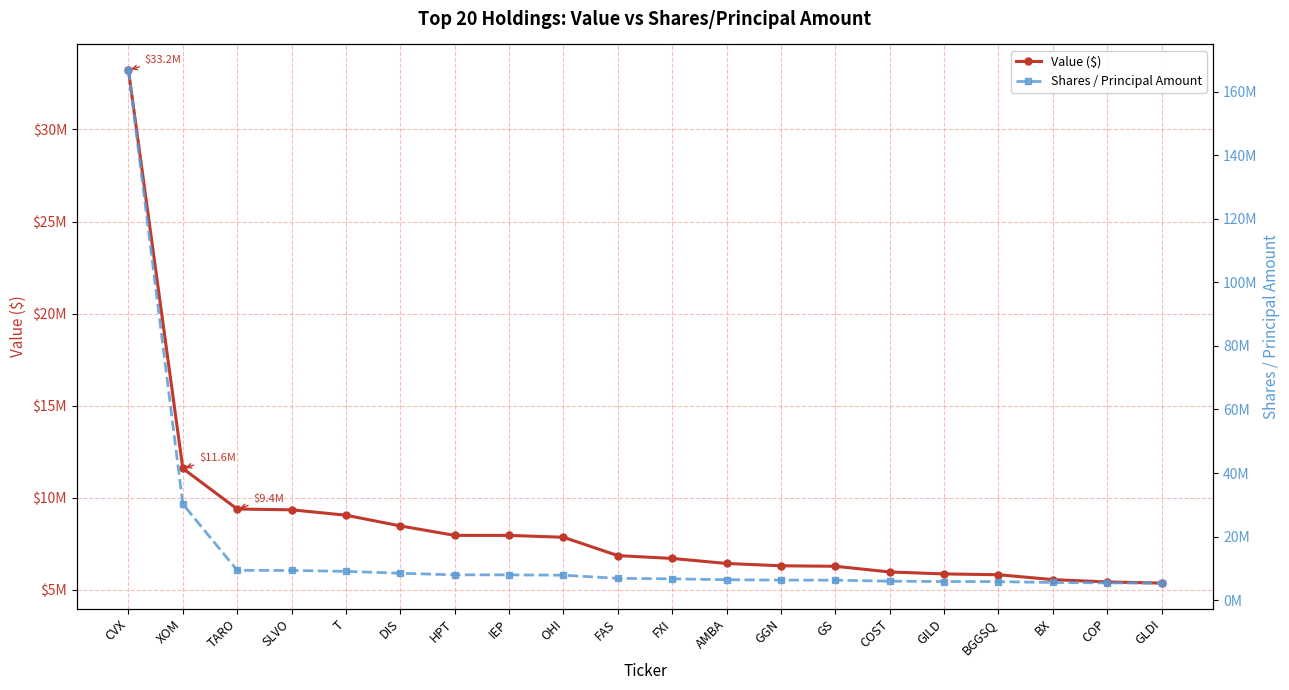

True or false: Shares / Principal Amount and Value ($) intersect in this chart.

False